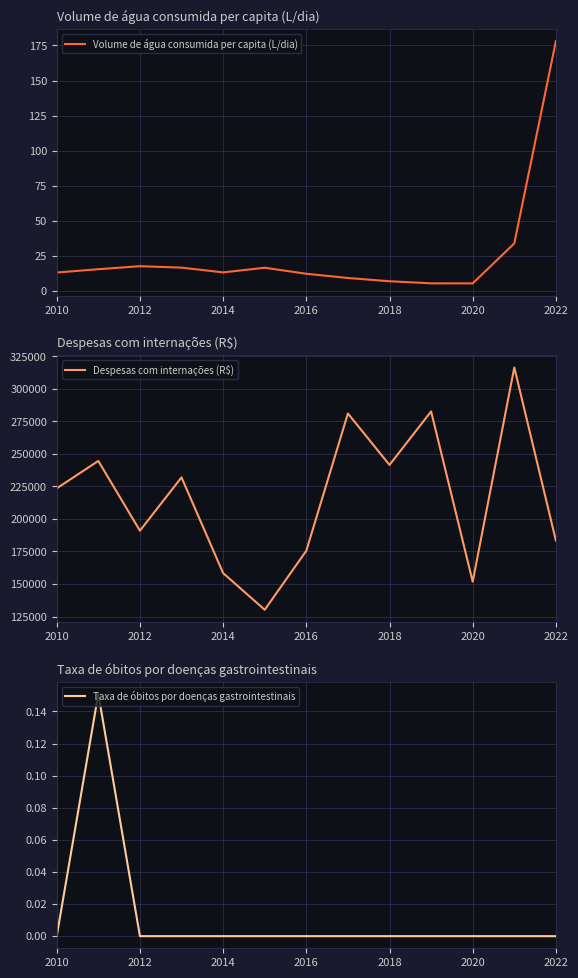

Which series has the largest total across all categories?

Despesas com internações (R$)